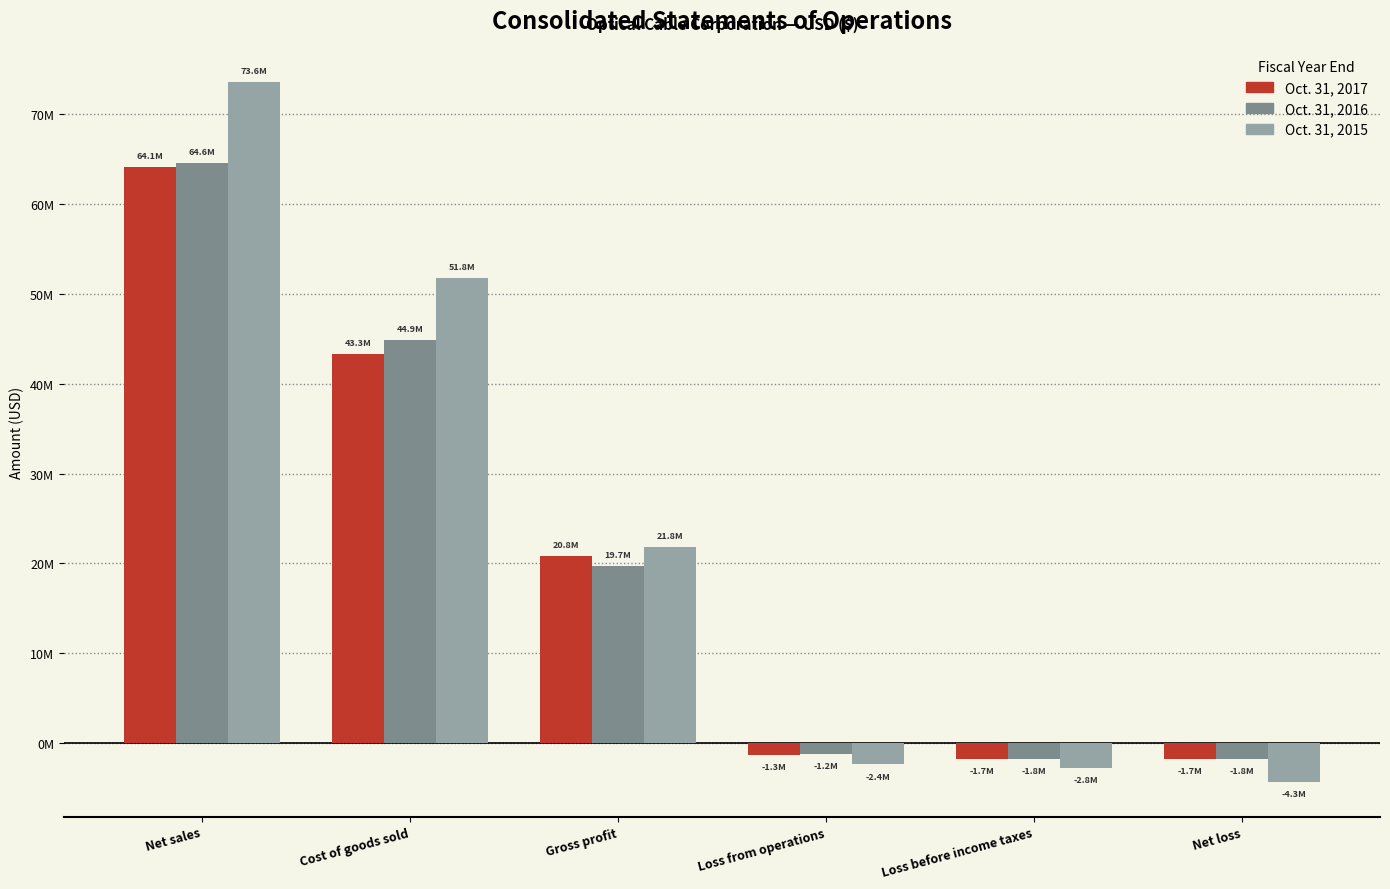

What are all the series names shown in the legend?

Oct. 31, 2017, Oct. 31, 2016, Oct. 31, 2015